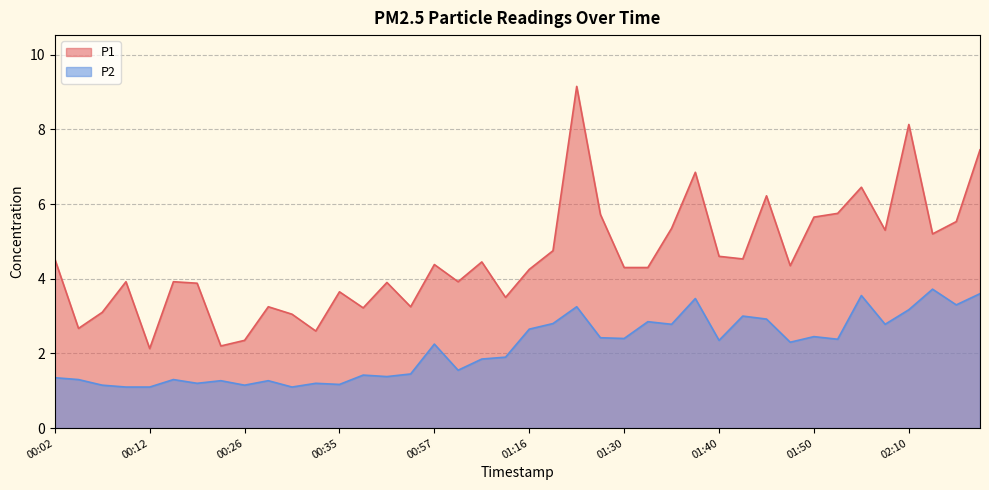

List the series in order of their overall mean, lowest first.

P2, P1